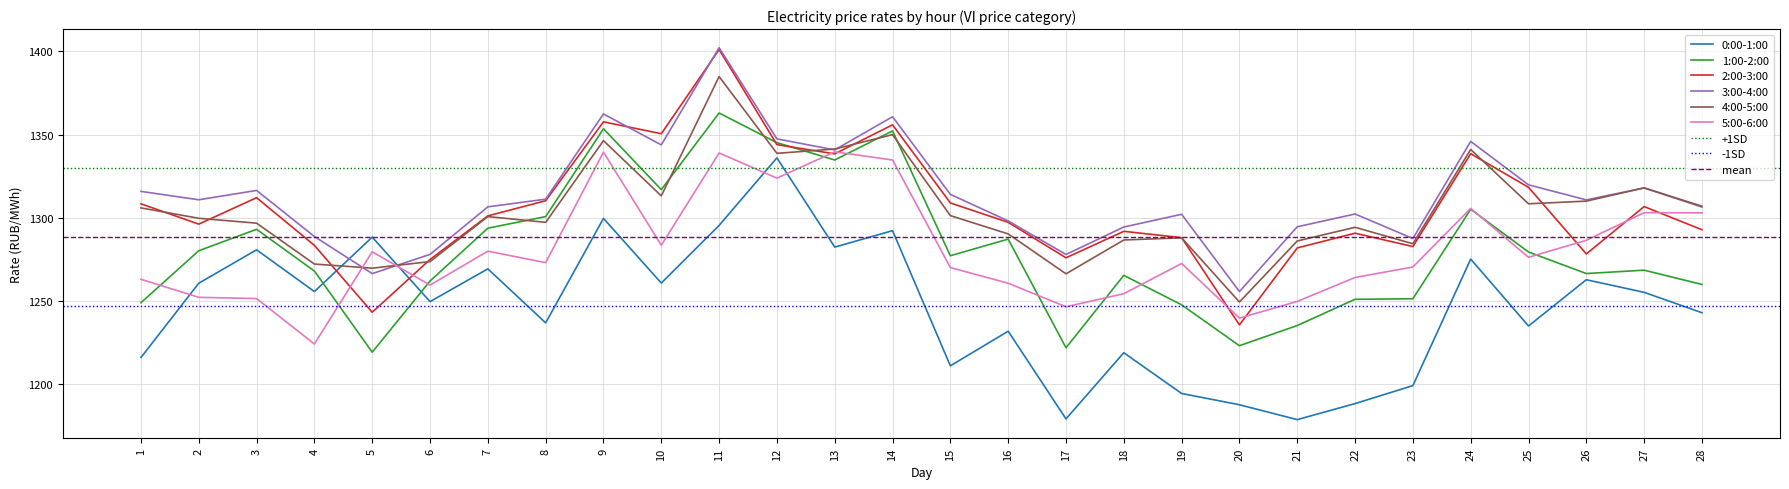

What is the spread (max minus min) of values at 15?

103.1